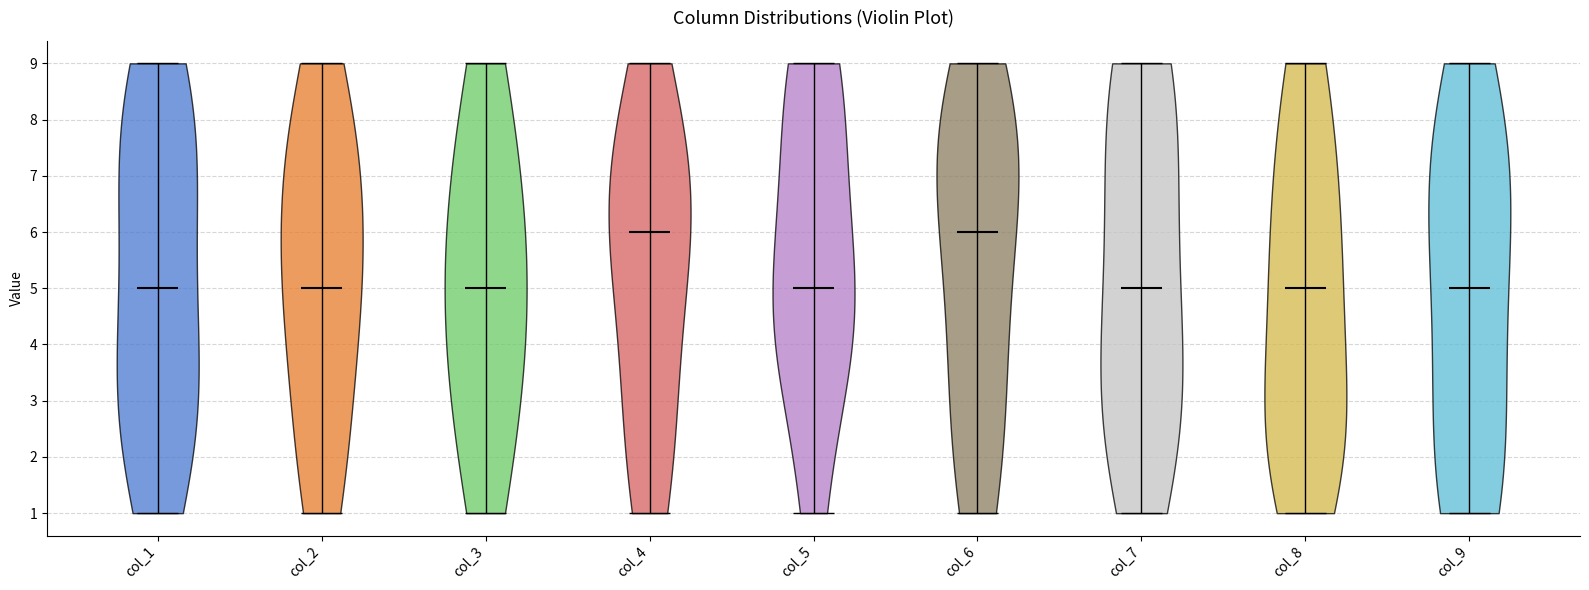

Where does the median line of the violin for col_1 sit on the y-axis? The values are not printed on the chart, so give them approximately, as read against the axis.

5